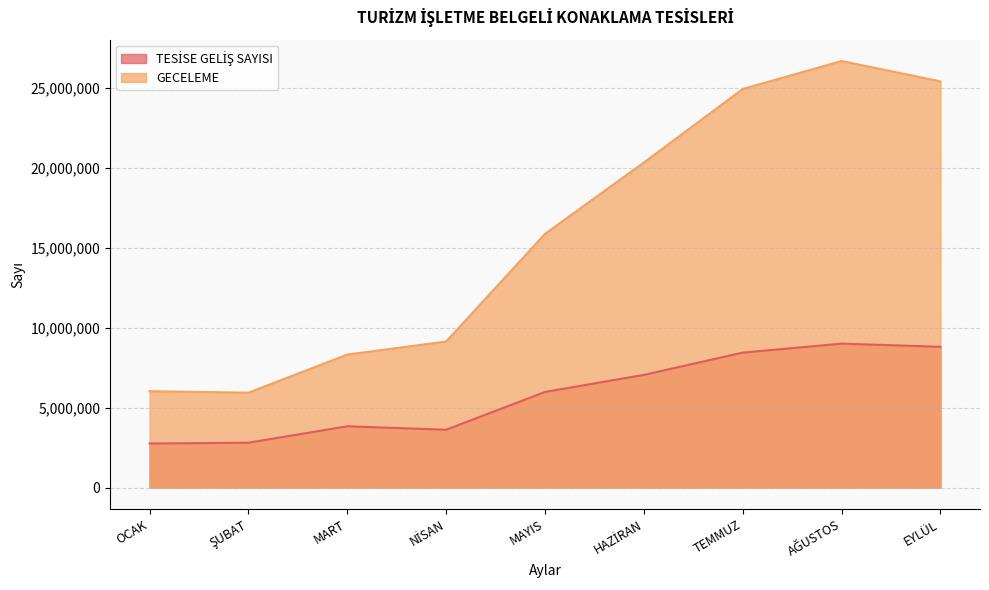

What is the maximum value for GECELEME?

26662869